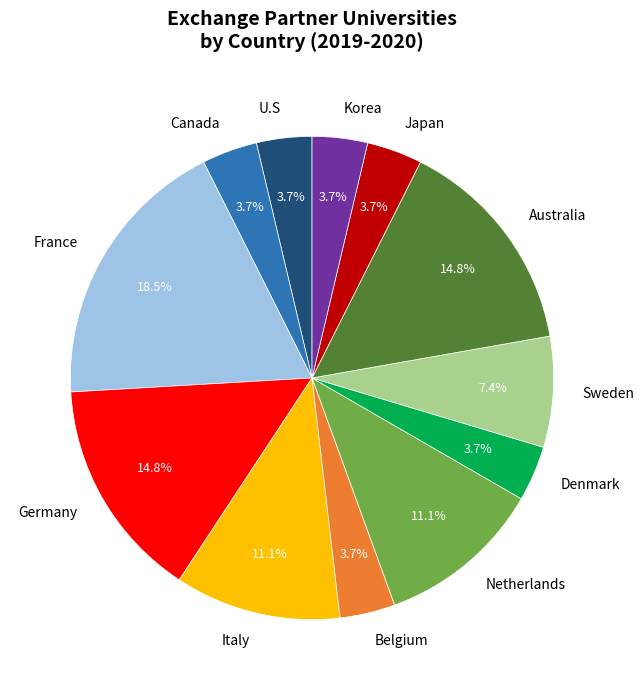

To the nearest percent, what is the average slice percentage?

8%